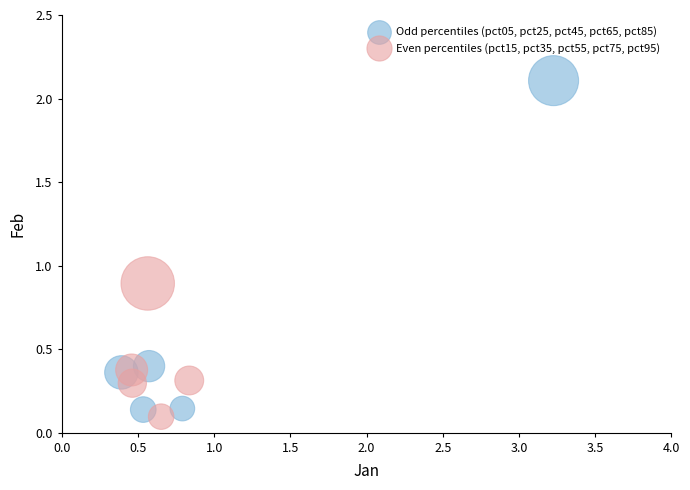

Which series contains the highest Y value?

Odd percentiles (pct05, pct25, pct45, pct65, pct85)